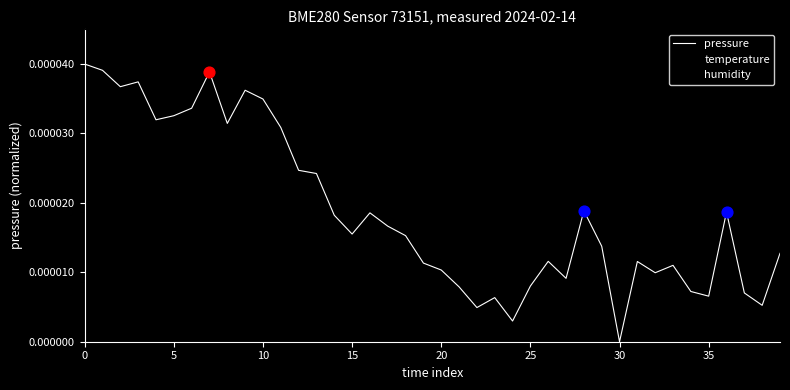

Is this an area chart (filled region under the line)?

No